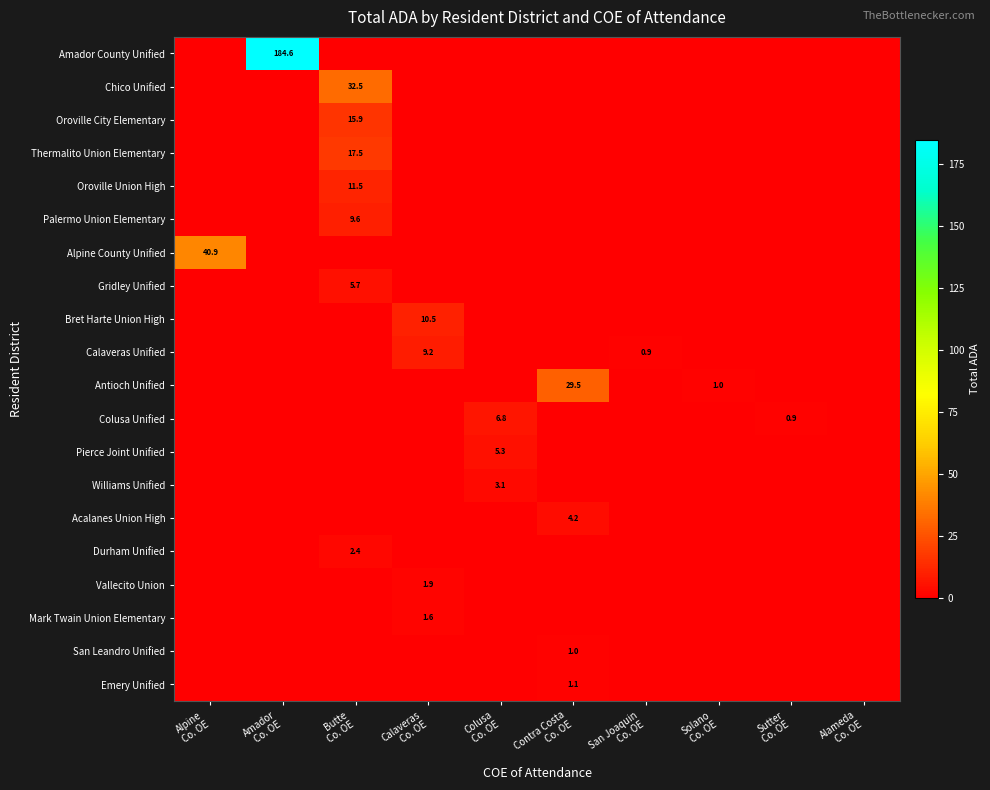

Which series has the largest range (max minus min)?

Amador County Unified